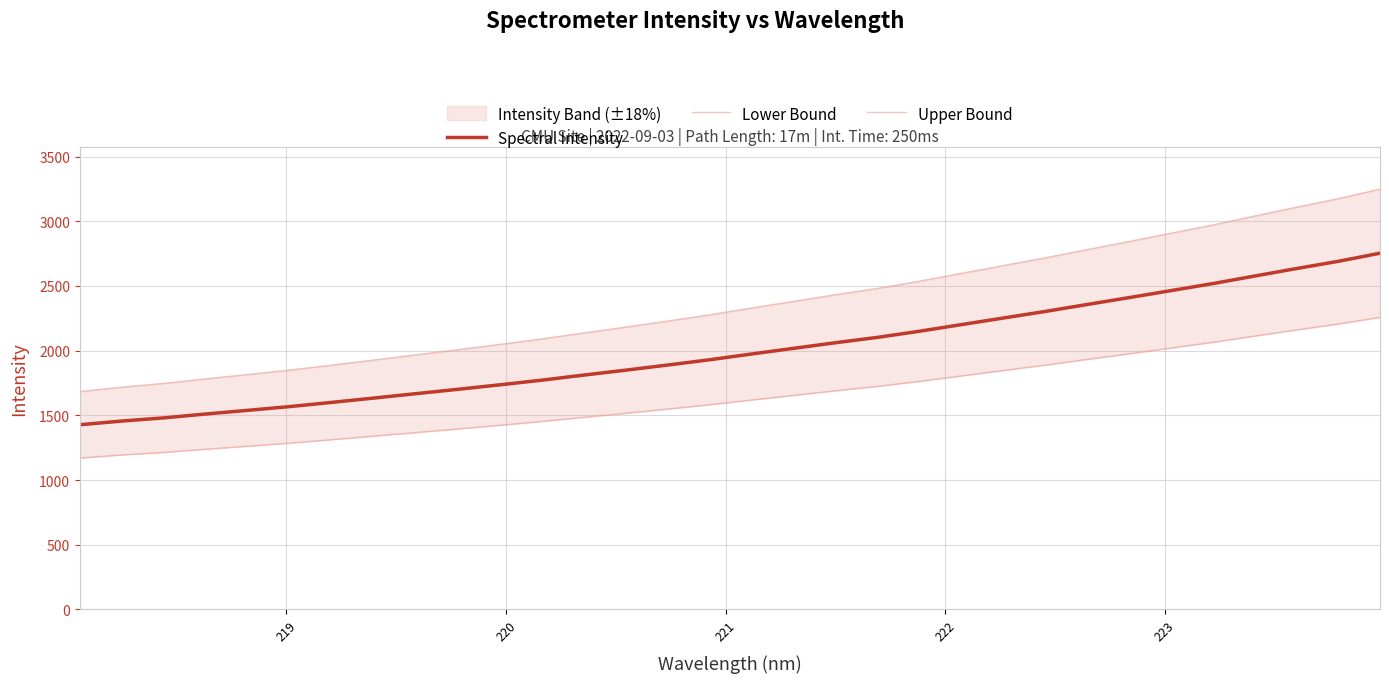

What is the lowest value of the Spectral Intensity series?

1427.2